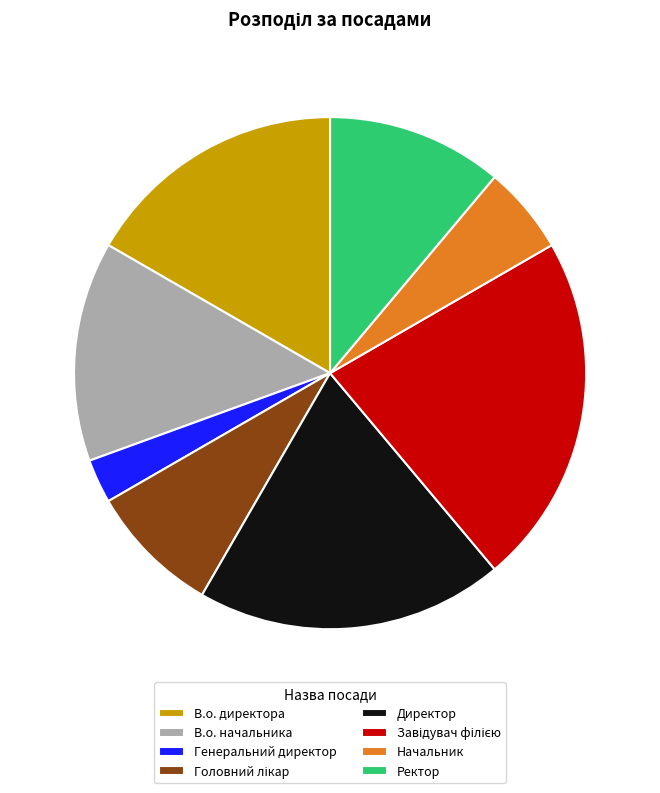

To the nearest percent, what is the combined percentage of В.о. начальника and Генеральний директор?

17%